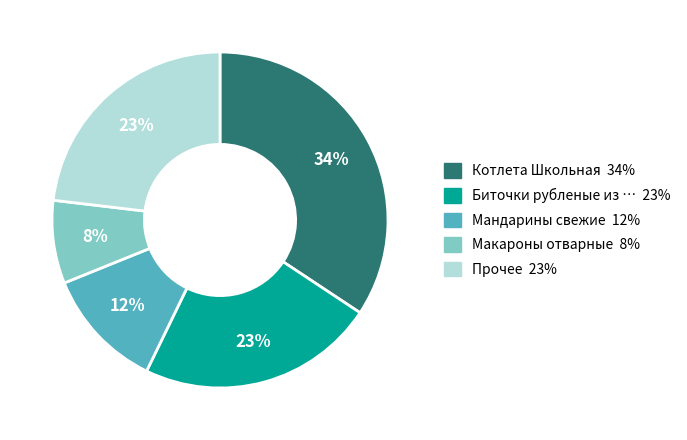

To the nearest percent, what is the average slice percentage?

20%